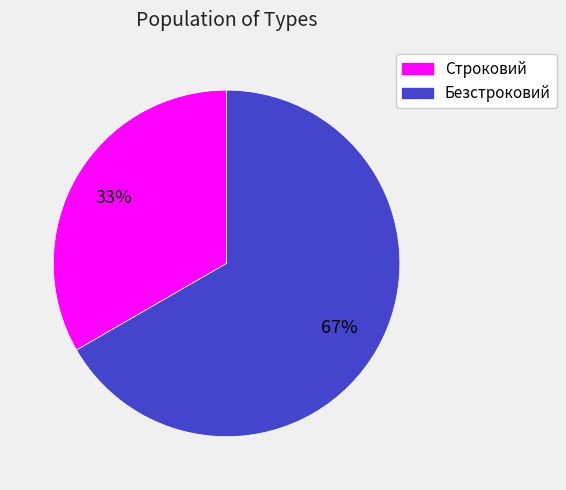

Which slice is the largest?

Безстроковий